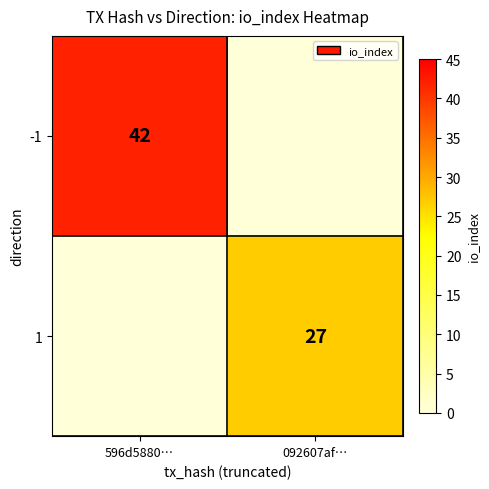

At how many categories does at least one series exceed 37?

1